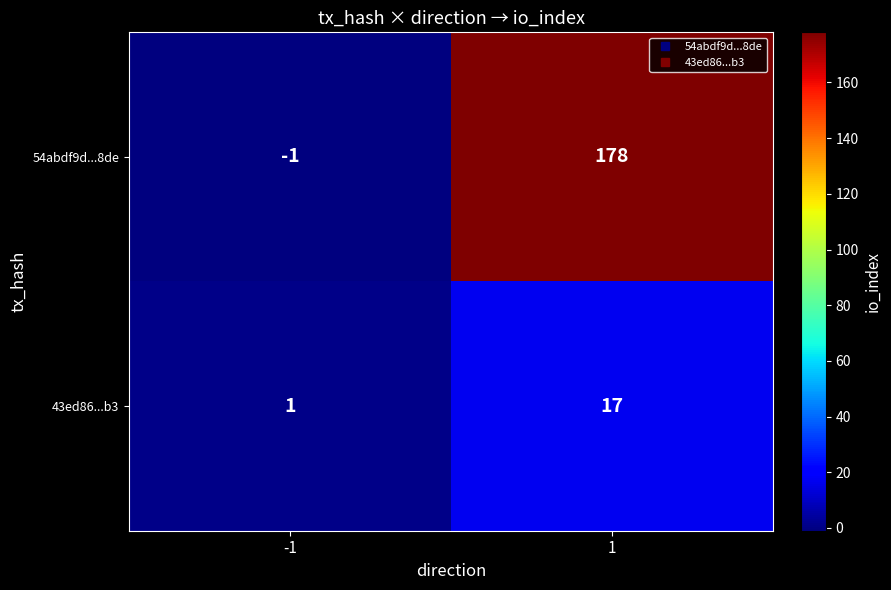

Is it true that 54abdf9d...8de equals -1 at -1?

True